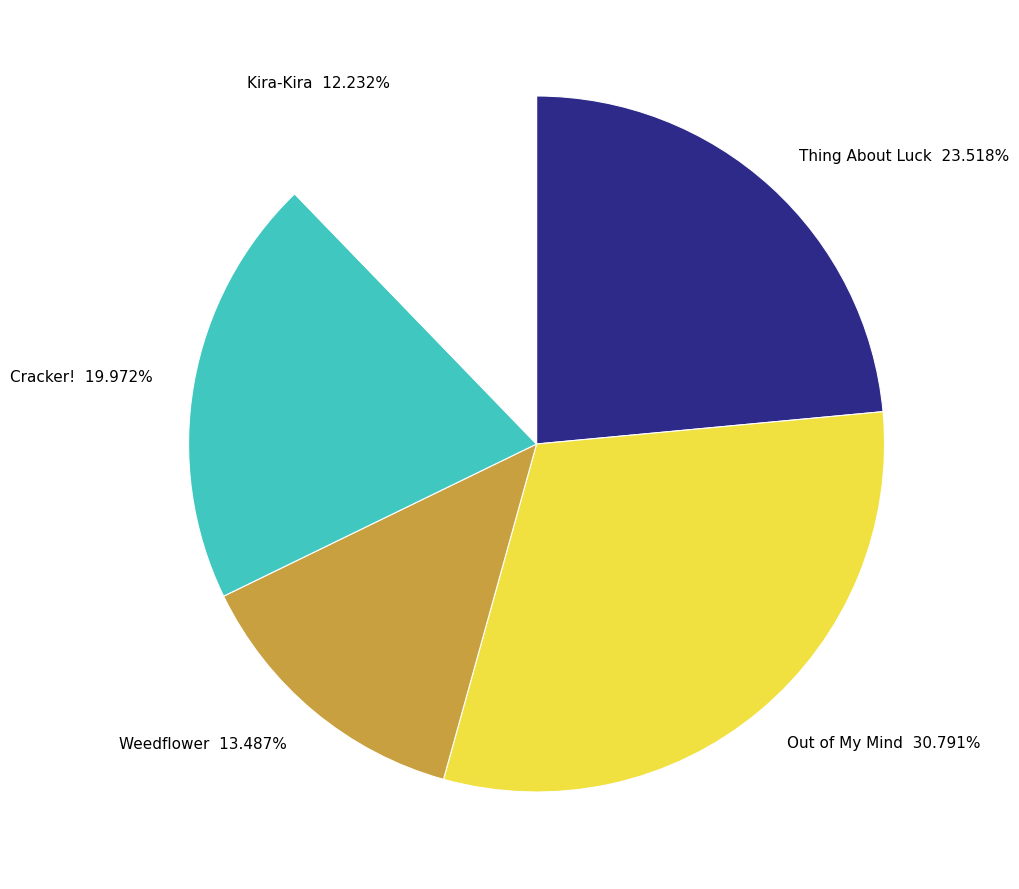

What is the smallest slice in the pie chart?

Kira-Kira